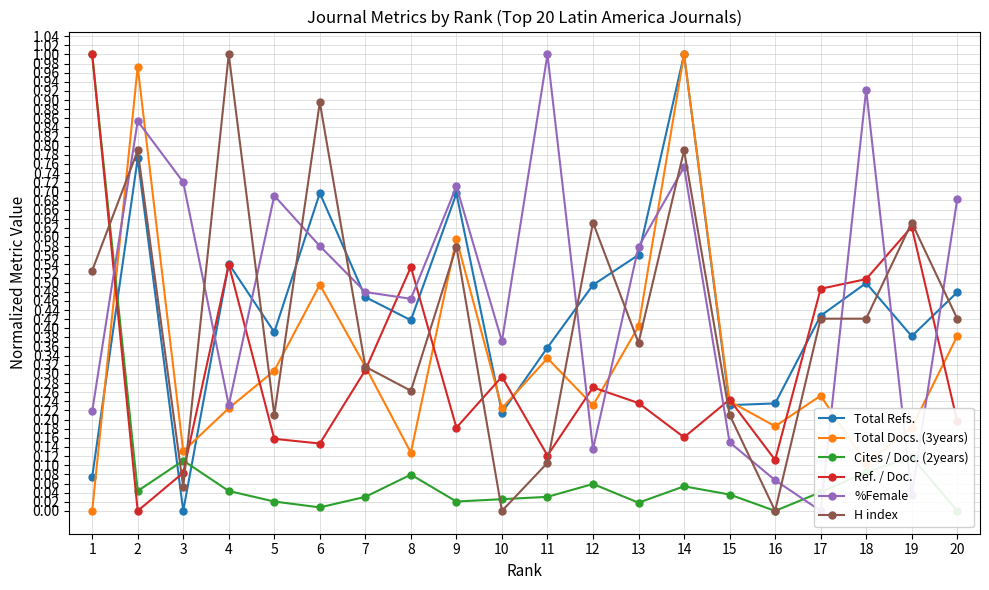

At which label is H index closest to 0?

10